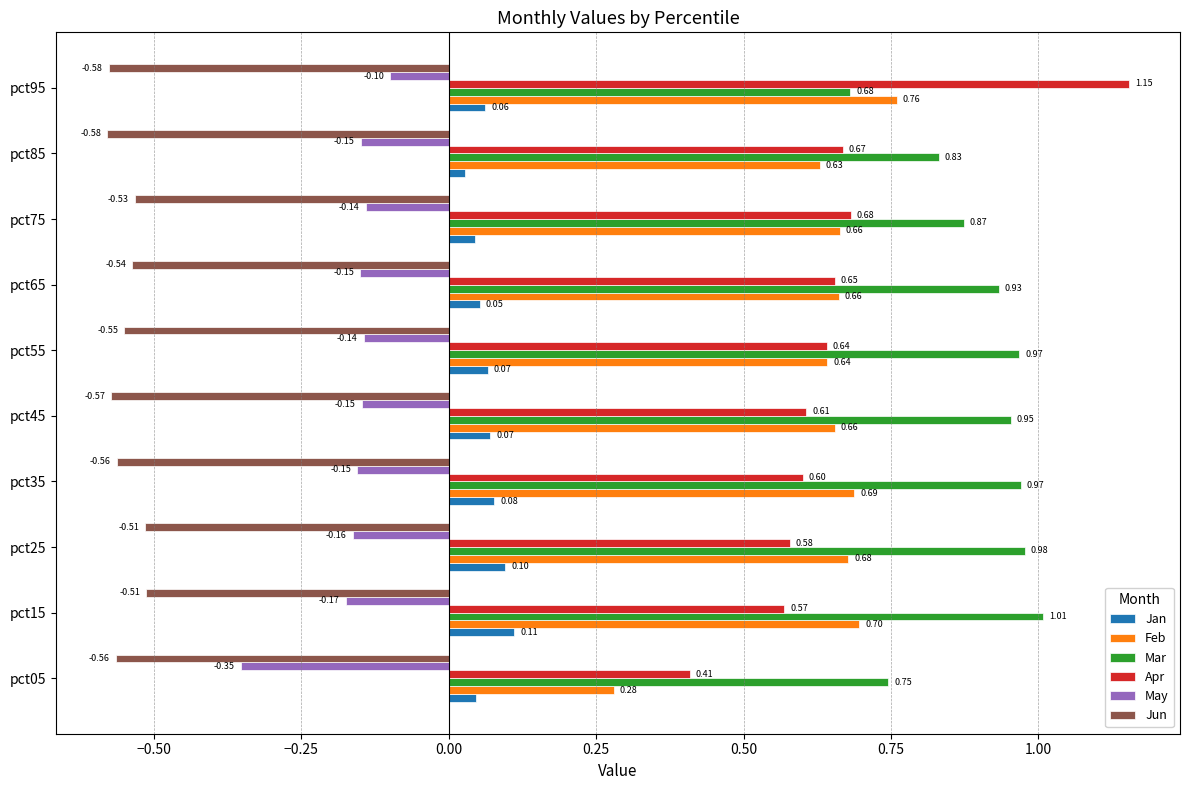

Which series changed the most between pct45 and pct85?

Mar